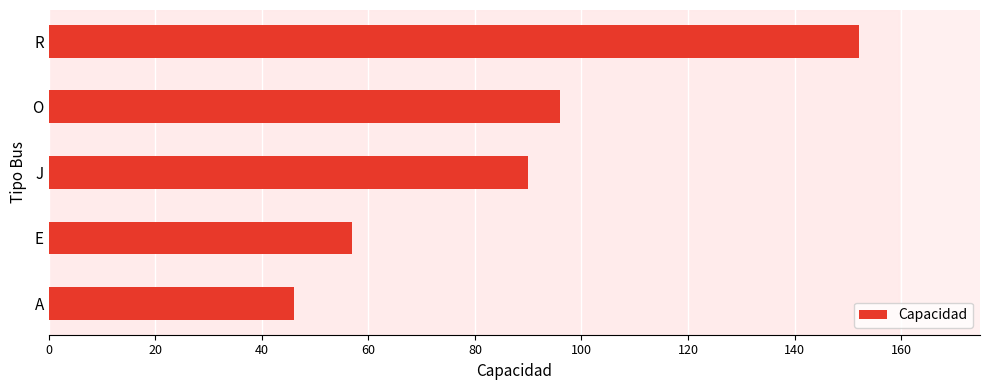

What is the difference between the values at O and A?

50